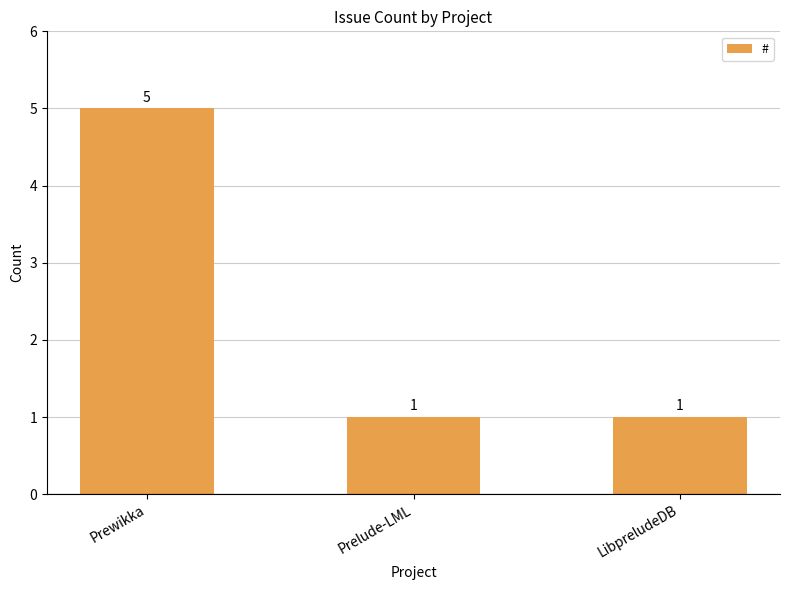

What is the minimum value shown in the chart?

1